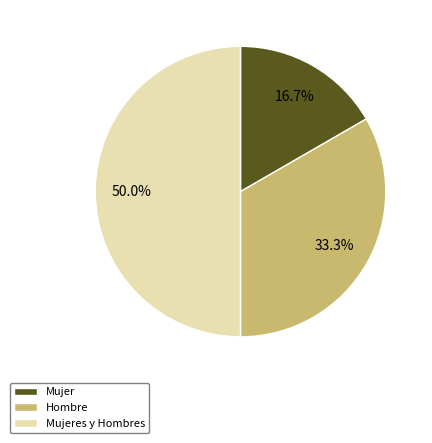

Is it true that Hombre is 25% of the pie?

False